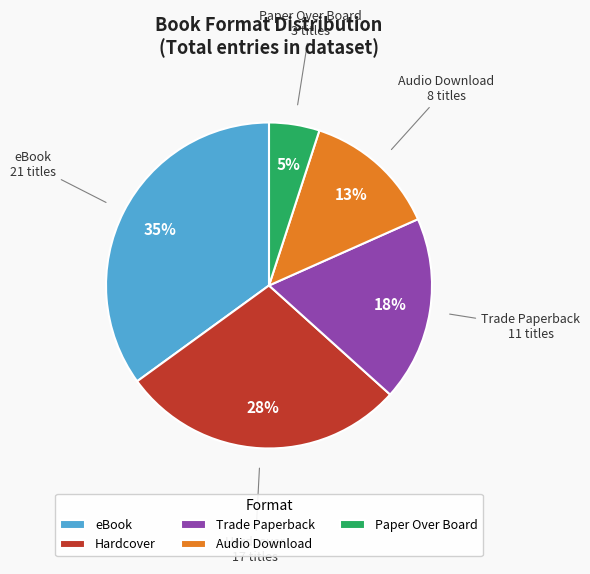

How many slices are in this pie chart?

5